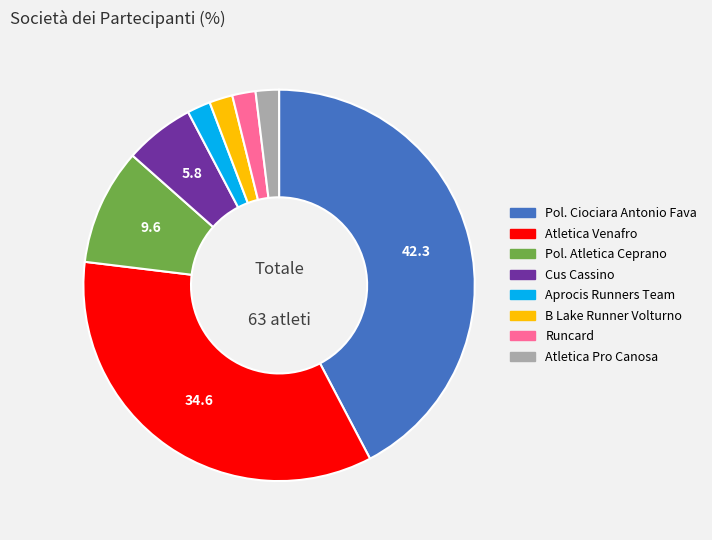

Is there a majority slice in this chart?

No